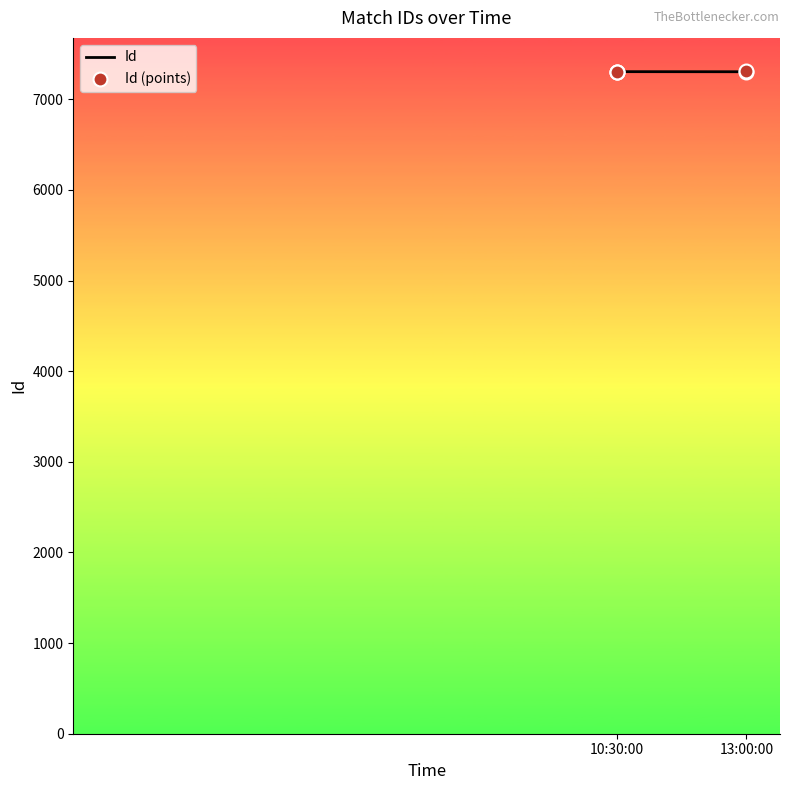

What is the total value across all series at 10:30:00?

14602